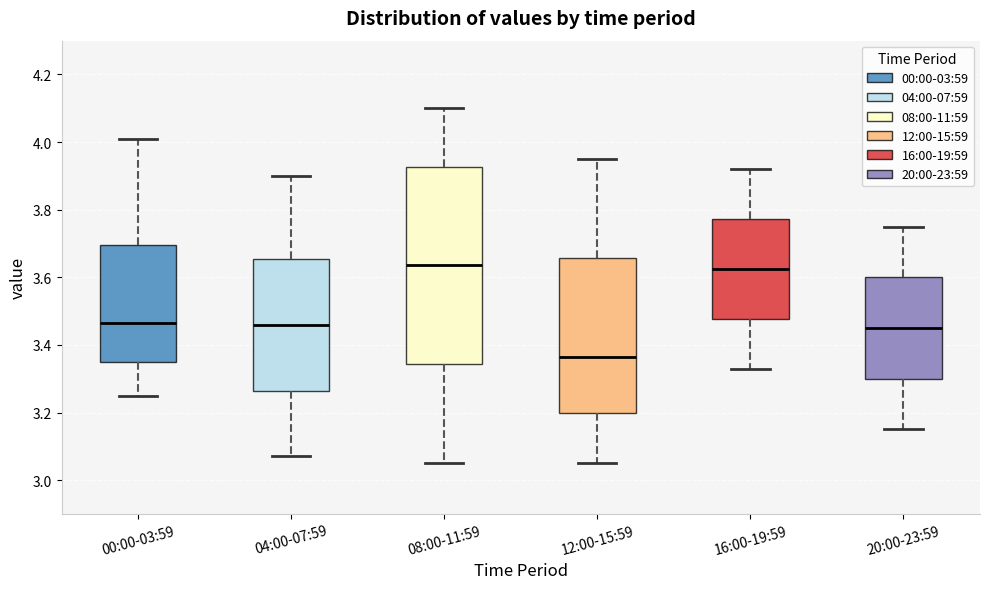

Comparing the boxes themselves (not the whiskers), which one is the tallest?

08:00-11:59